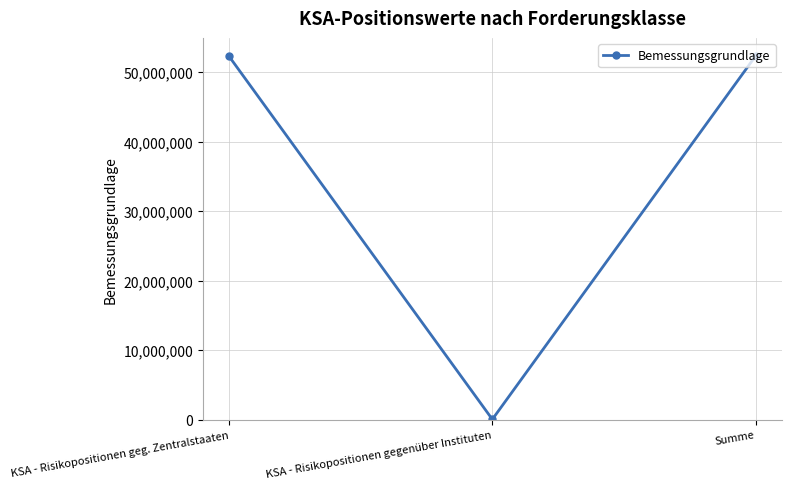

What is the difference between the values at KSA - Risikopositionen gegenüber Instituten and Summe?

52270720.5